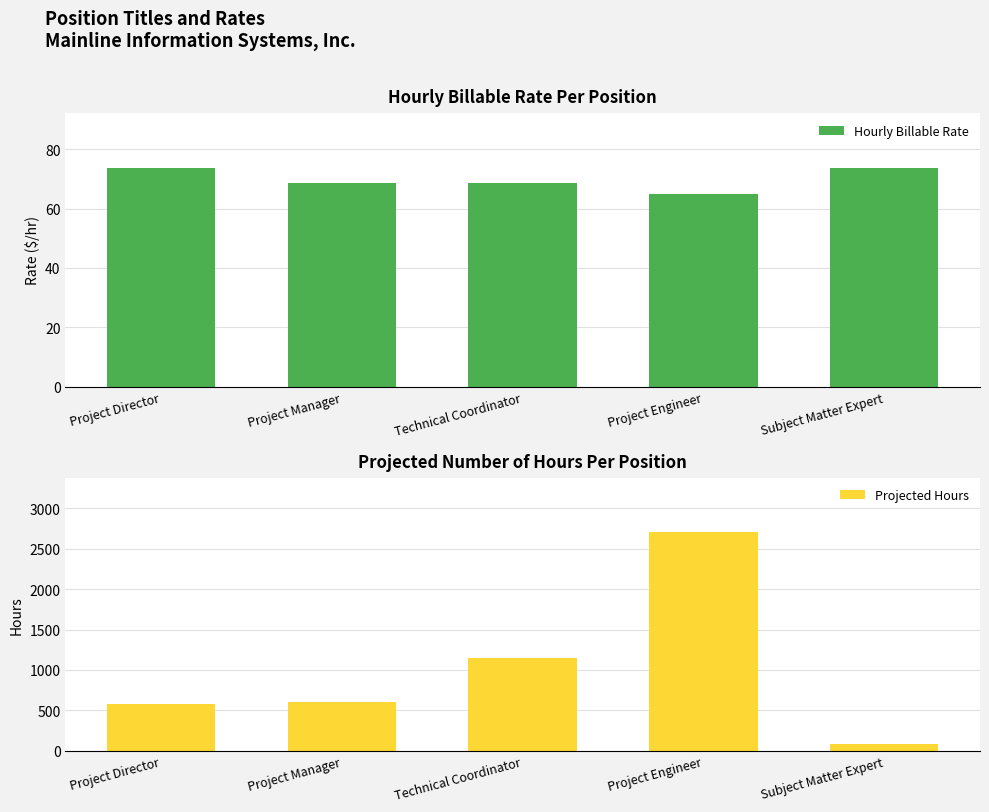

Read the Hourly Billable Rate value at Project Manager.

68.8